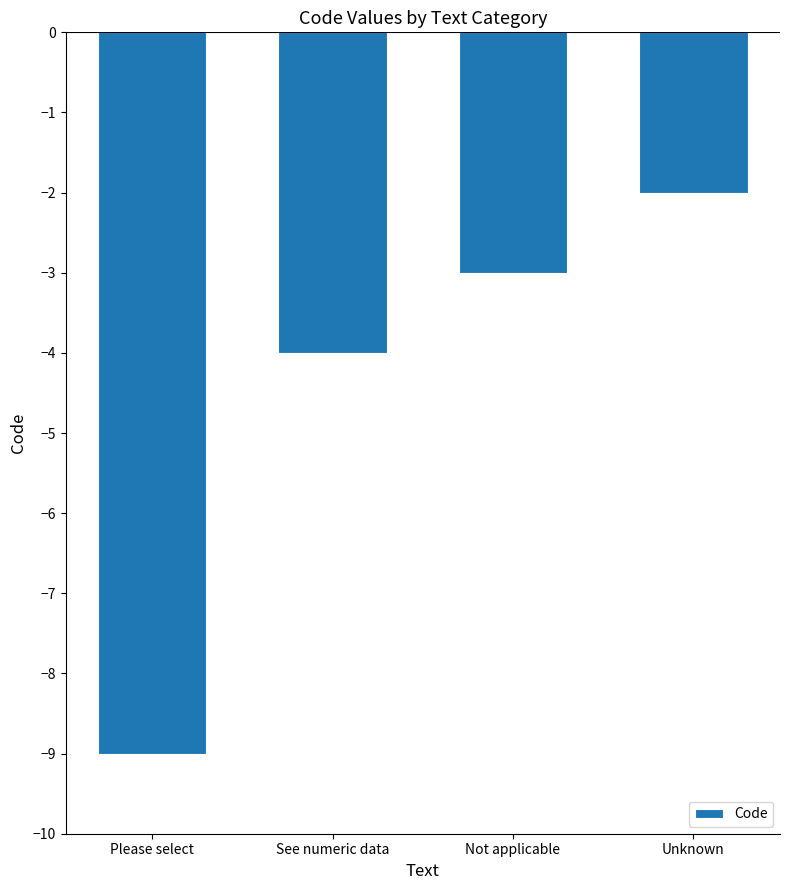

What is the greatest value displayed?

-2